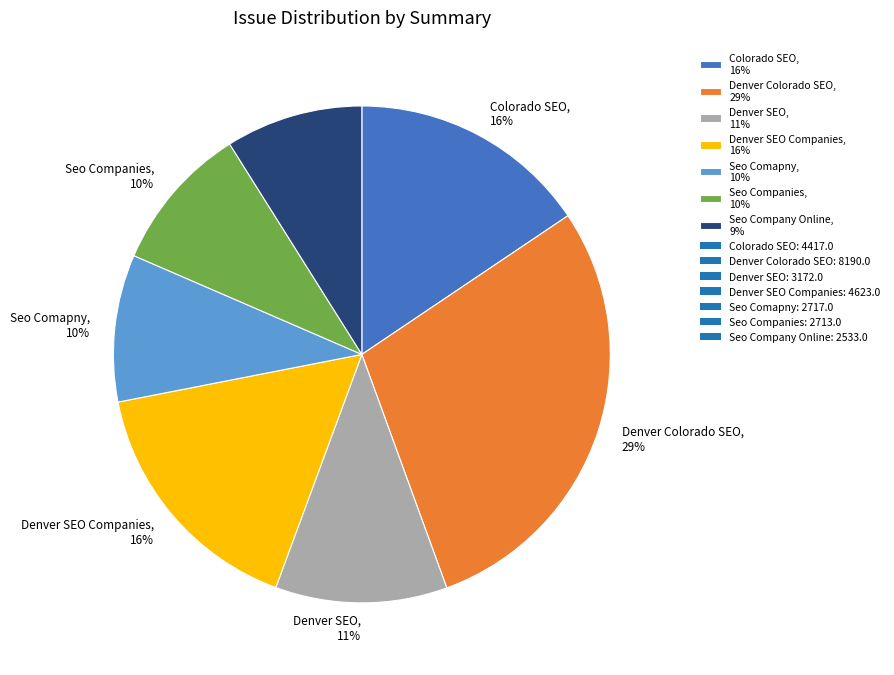

Between Colorado SEO, 16% and Seo Comapny, 10%, which is larger?

Colorado SEO, 16%